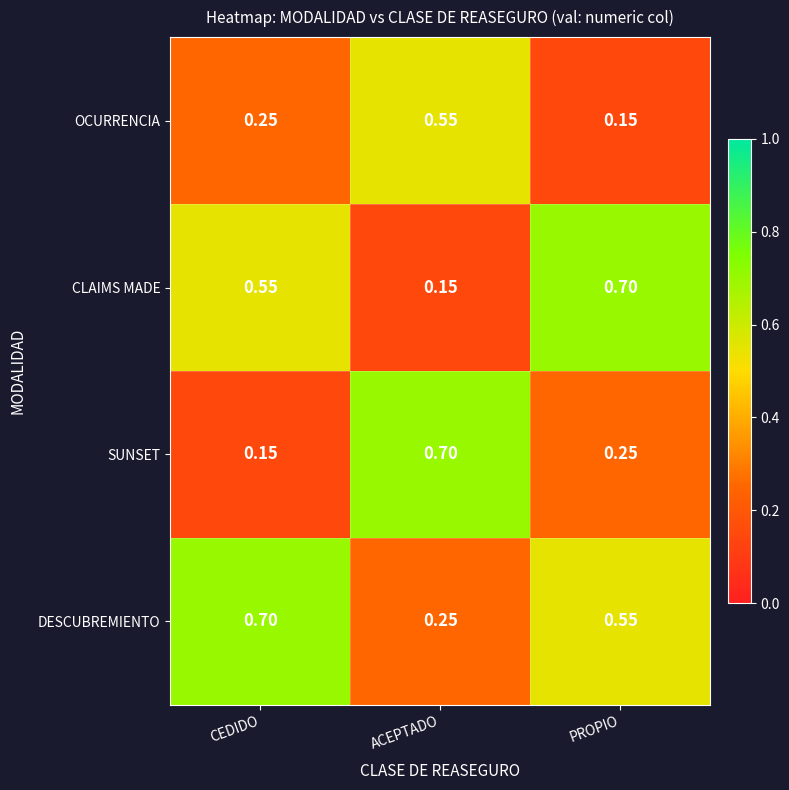

At which label is OCURRENCIA closest to 0?

PROPIO